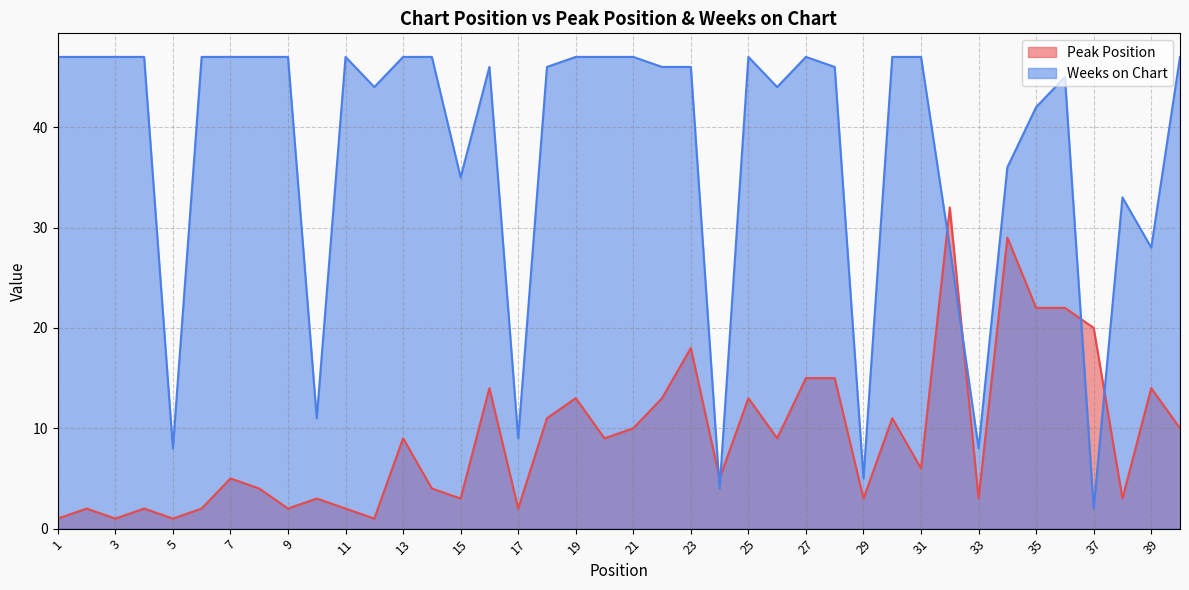

After their last crossing, which series has the higher values: Weeks on Chart or Peak Position?

Weeks on Chart